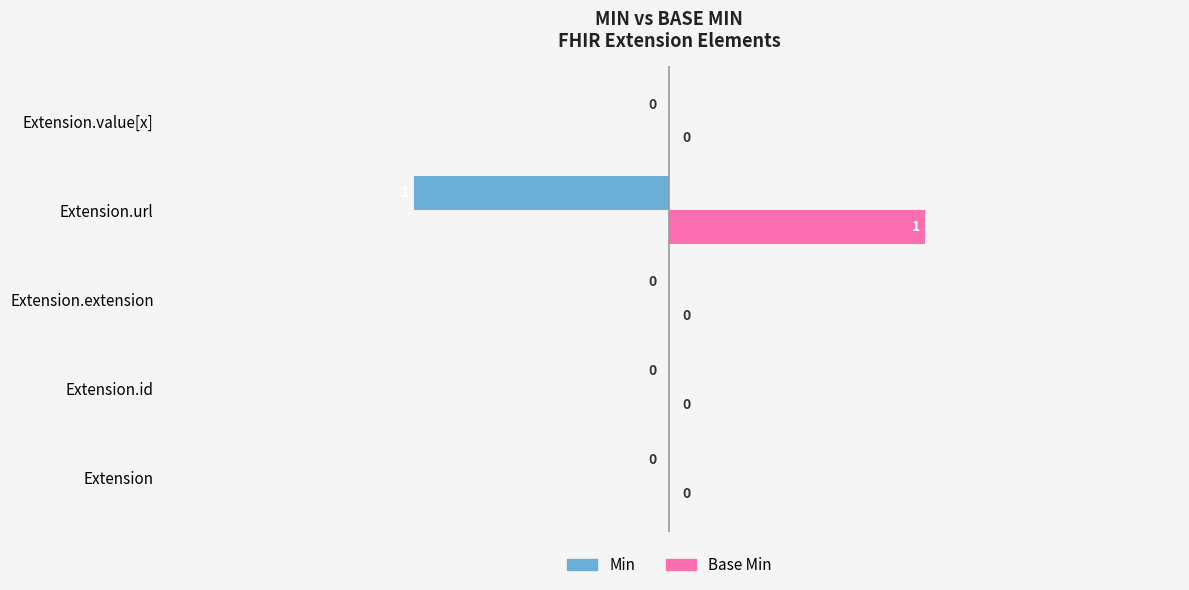

Which label corresponds to the largest value in the chart?

Extension.url